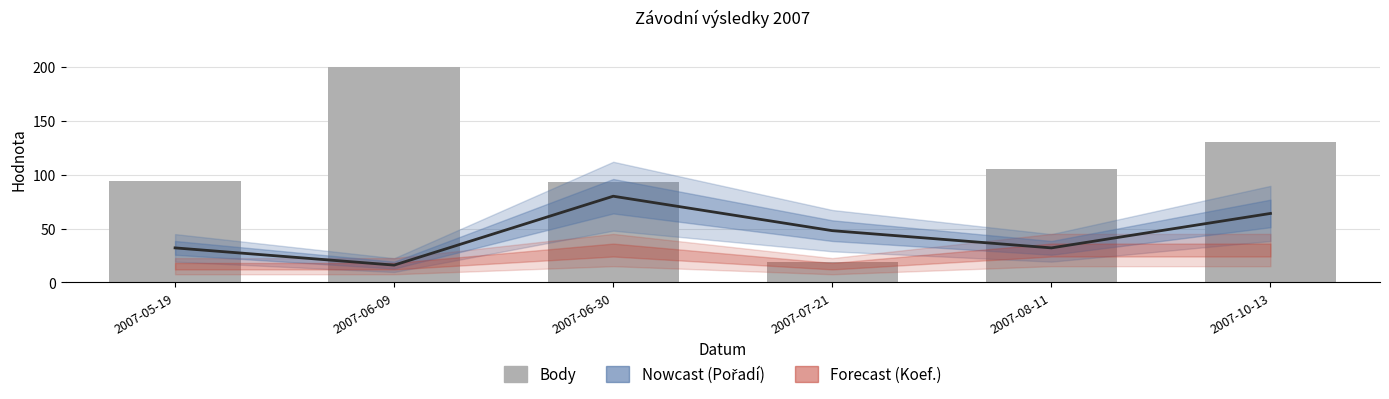

Which has a higher value, 2007-10-13 or 2007-06-09?

2007-10-13